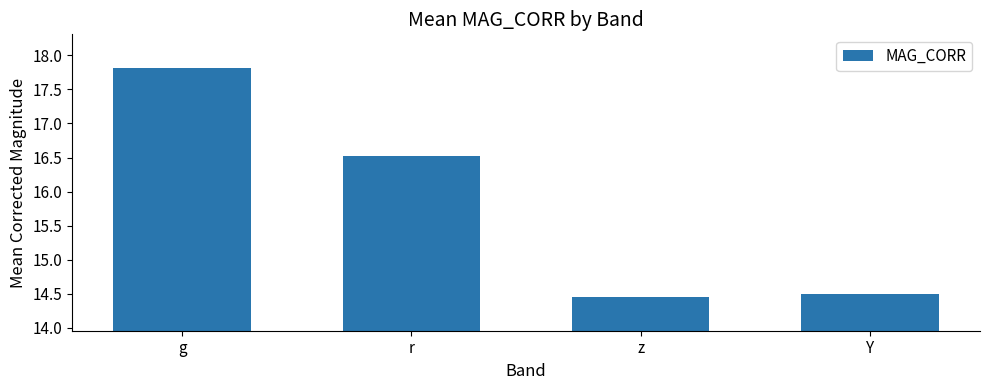

How many values are between 14 and 17?

3